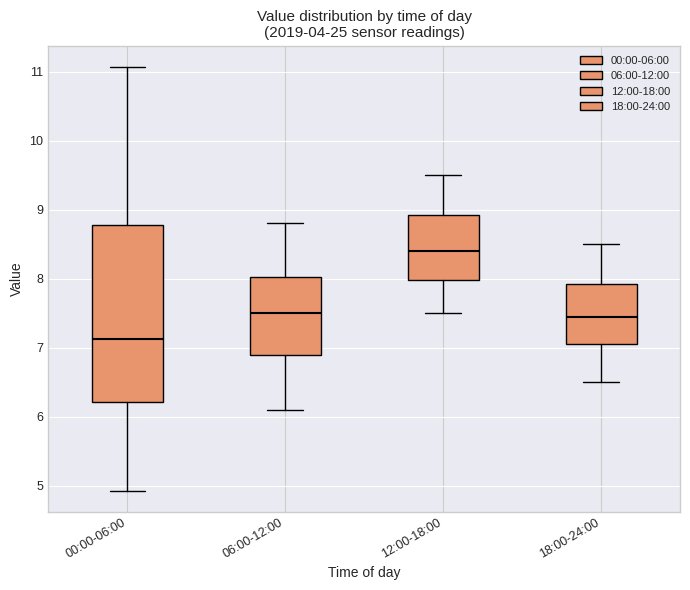

Where does the median line of the box for 12:00-18:00 sit on the y-axis? The values are not printed on the chart, so give them approximately, as read against the axis.

8.4